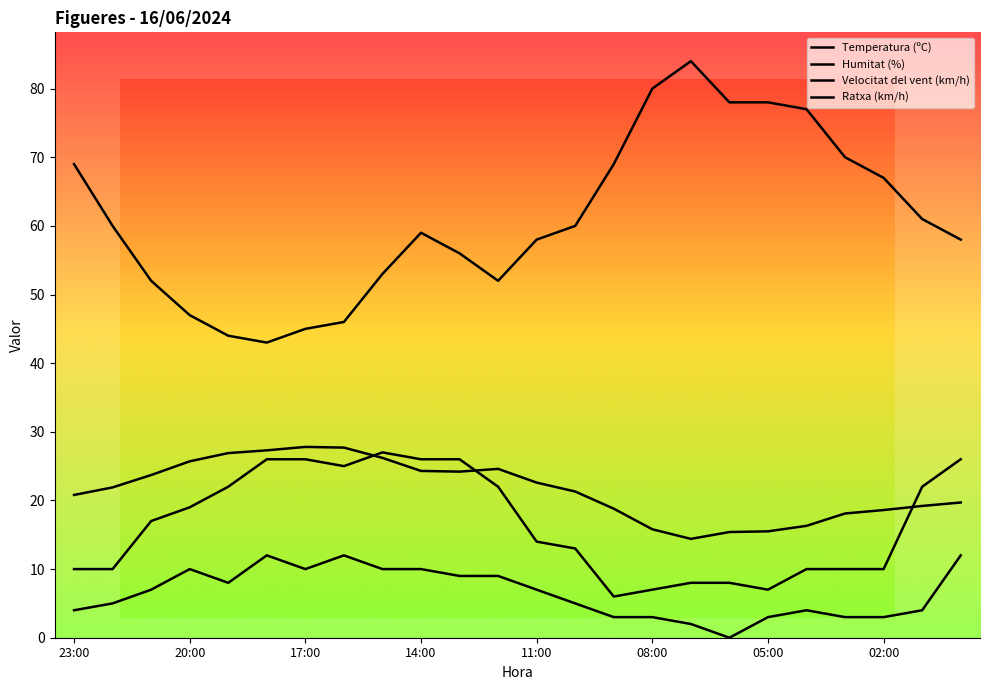

How many data points in Ratxa (km/h) are above 17?

11